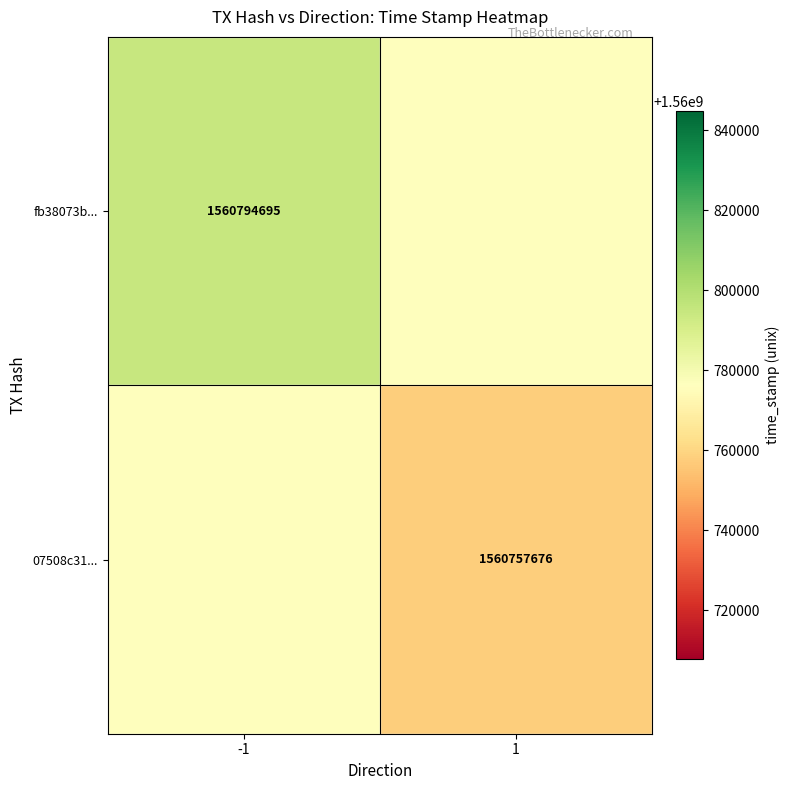

How many data points does each series have?

2